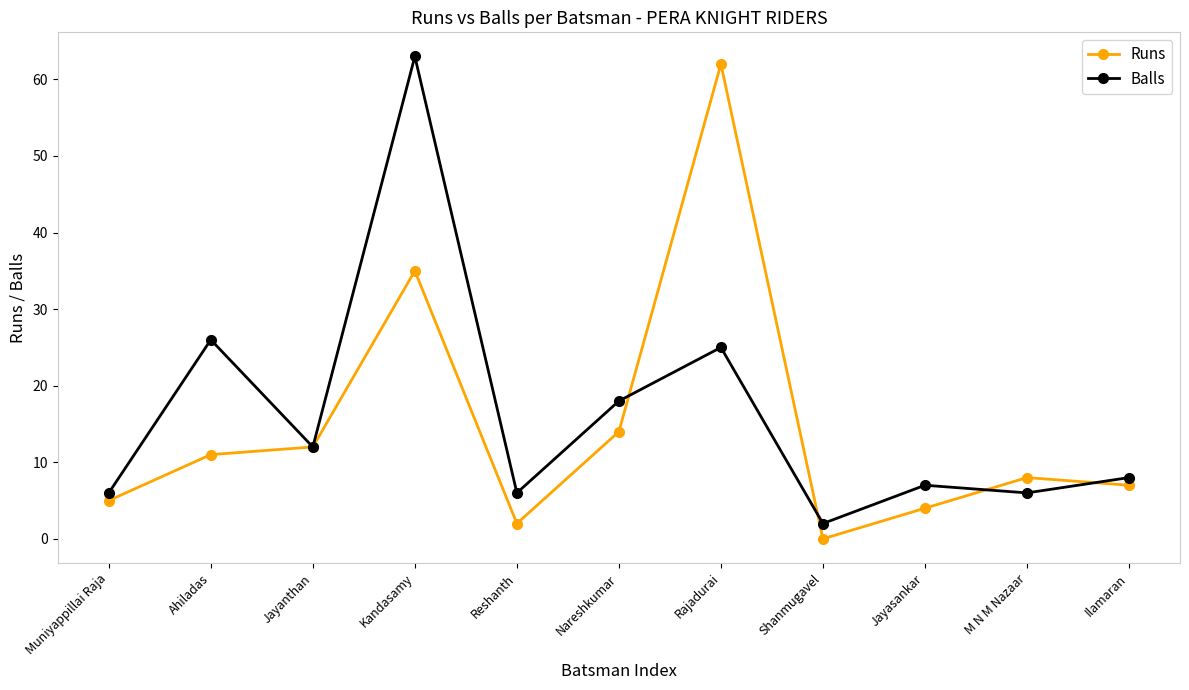

Is the value of Runs at M N M Nazaar greater than the value of Balls at Rajadurai?

No